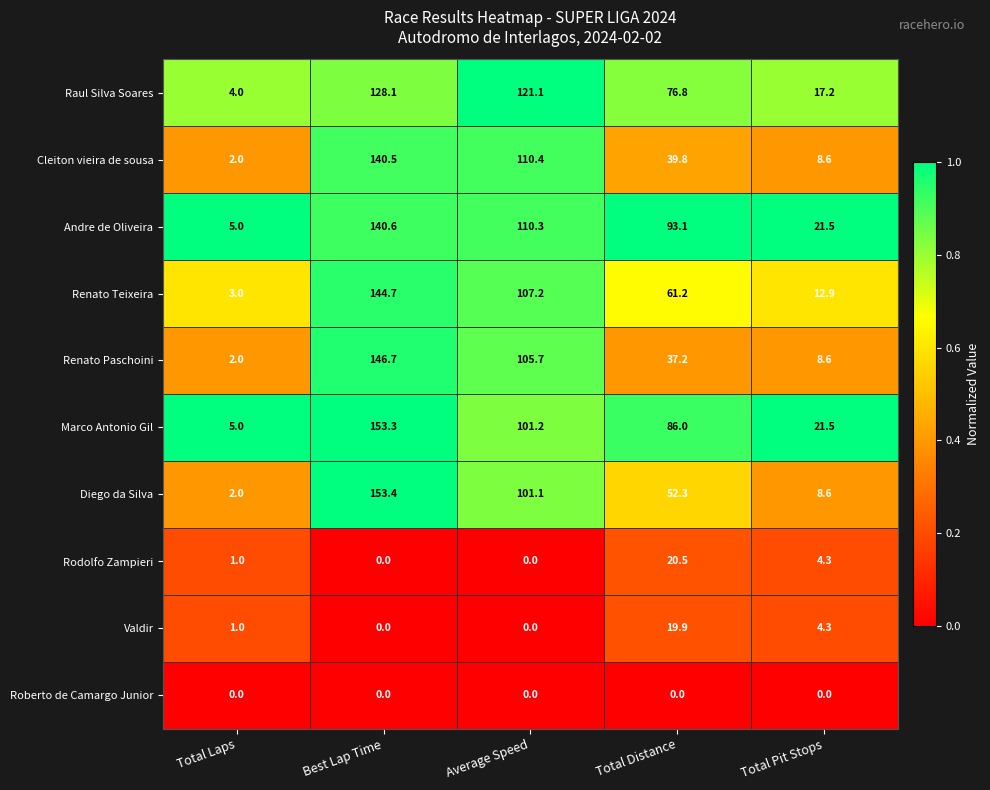

What is the sum of the Cleiton vieira de sousa values at Average Speed and Total Distance?

150.2